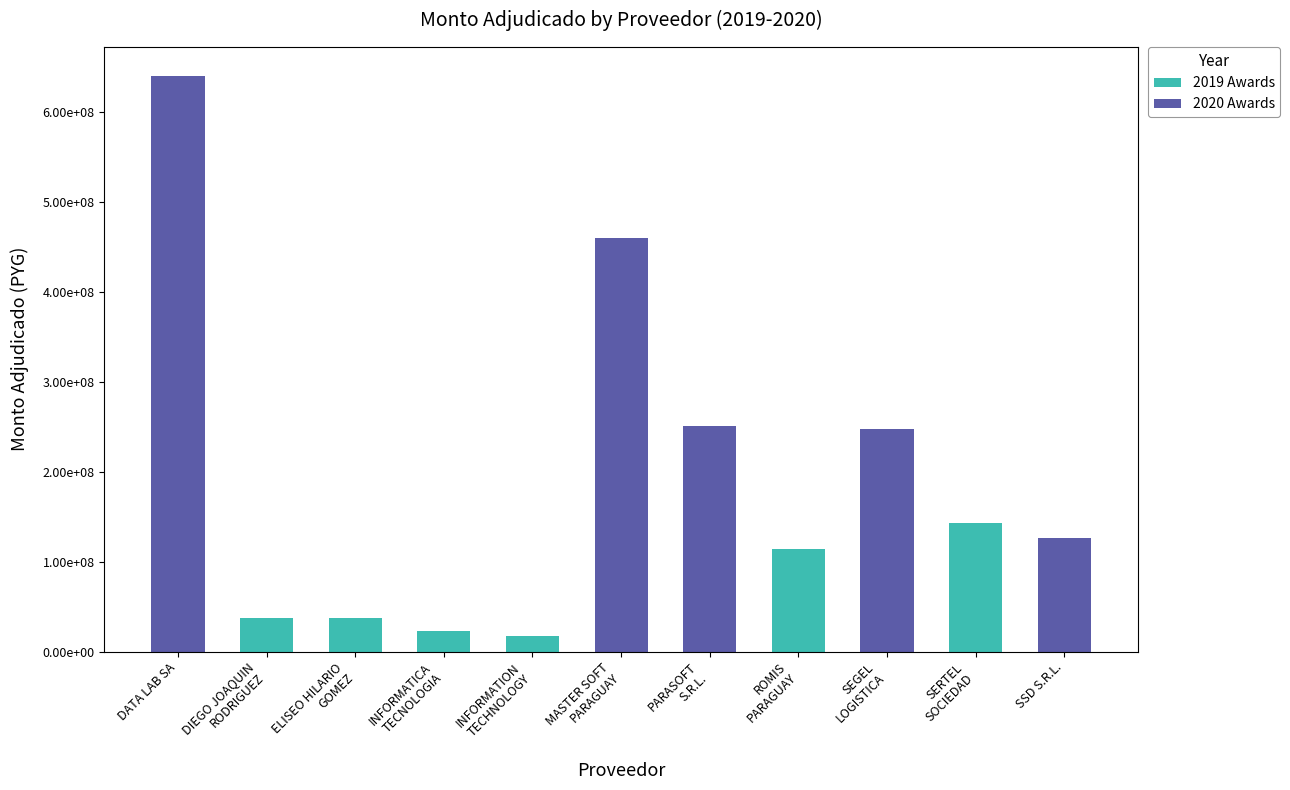

The value of 2019 Awards at DIEGO JOAQUIN
RODRIGUEZ is 24184681. True or false?

False